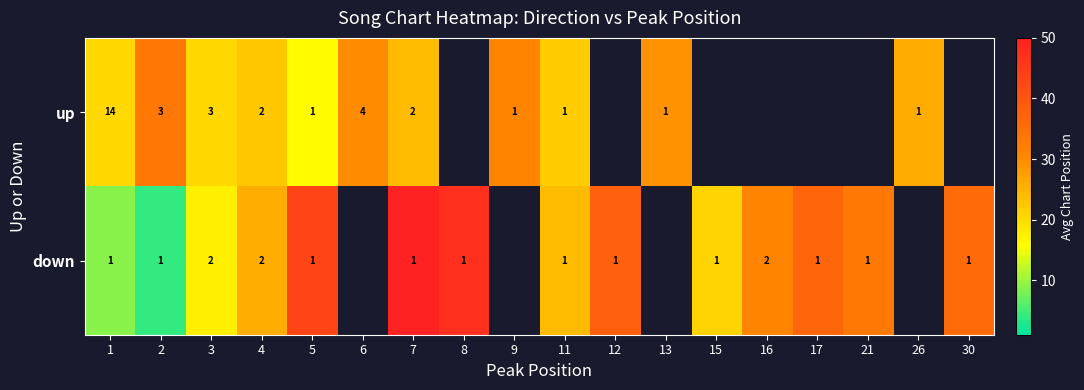

What is the highest value of the row_1 series?

50.0